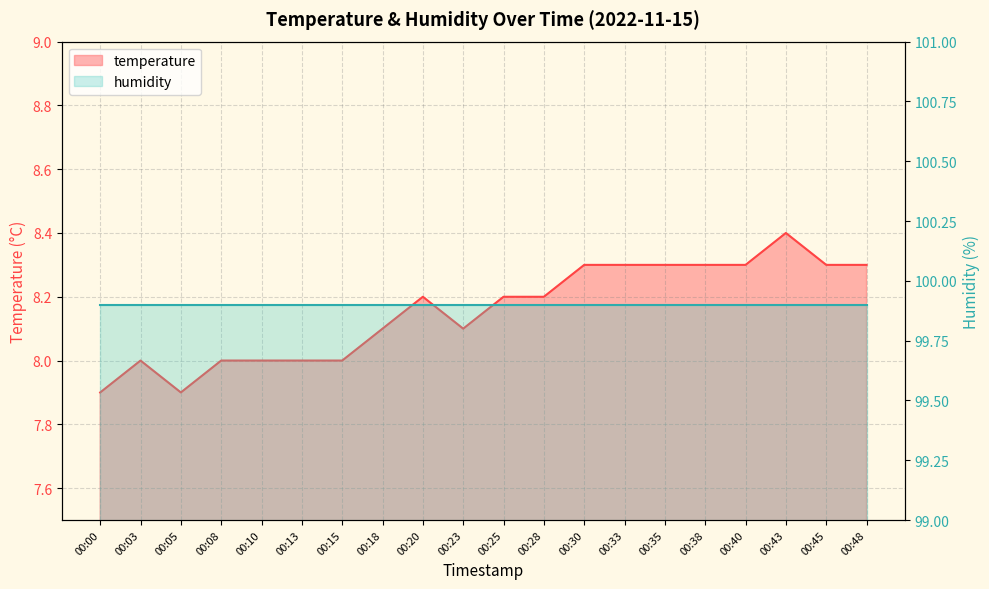

Where is the first local minimum?

00:05